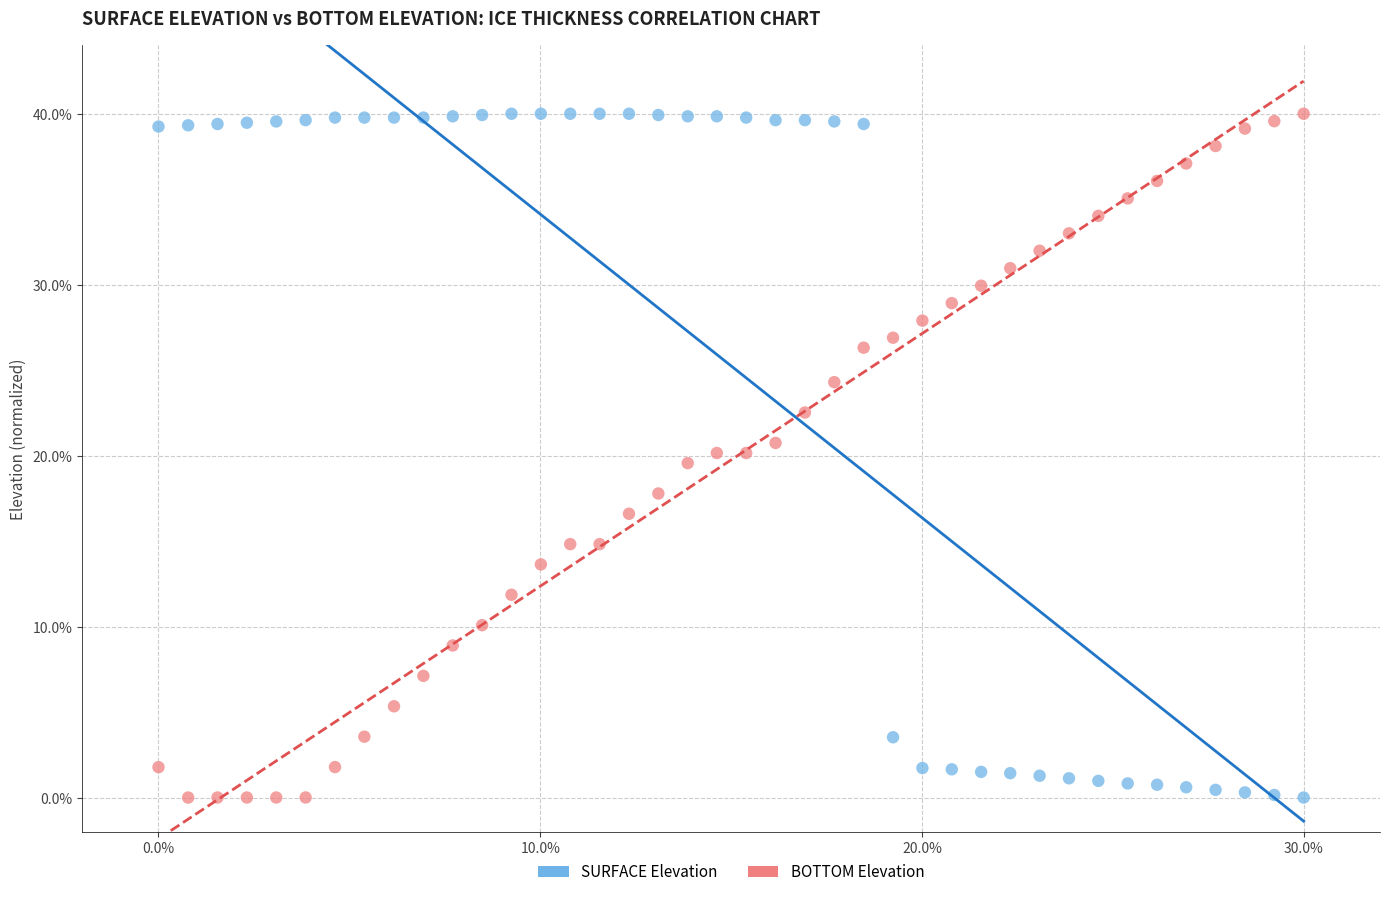

Across all data points, what is the range of Y values (max minus min)?

40.0